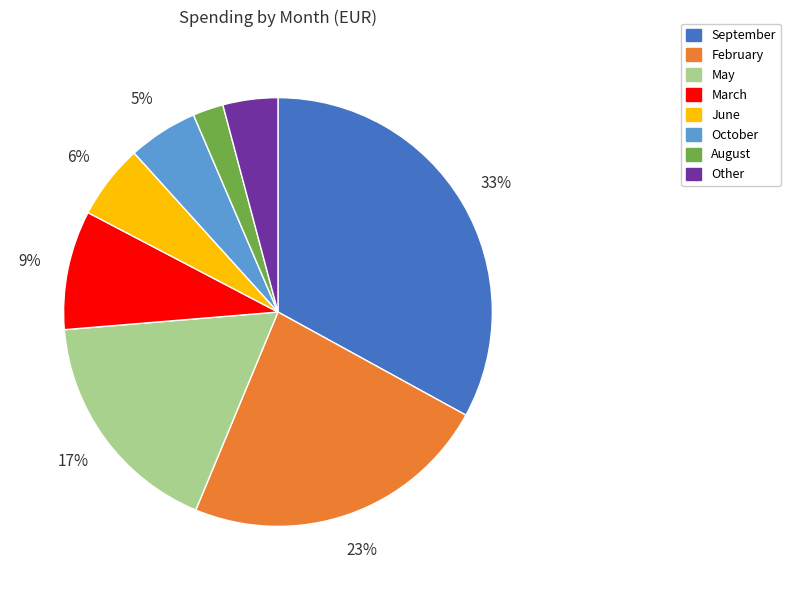

Do February and March together represent more than half of the pie?

No